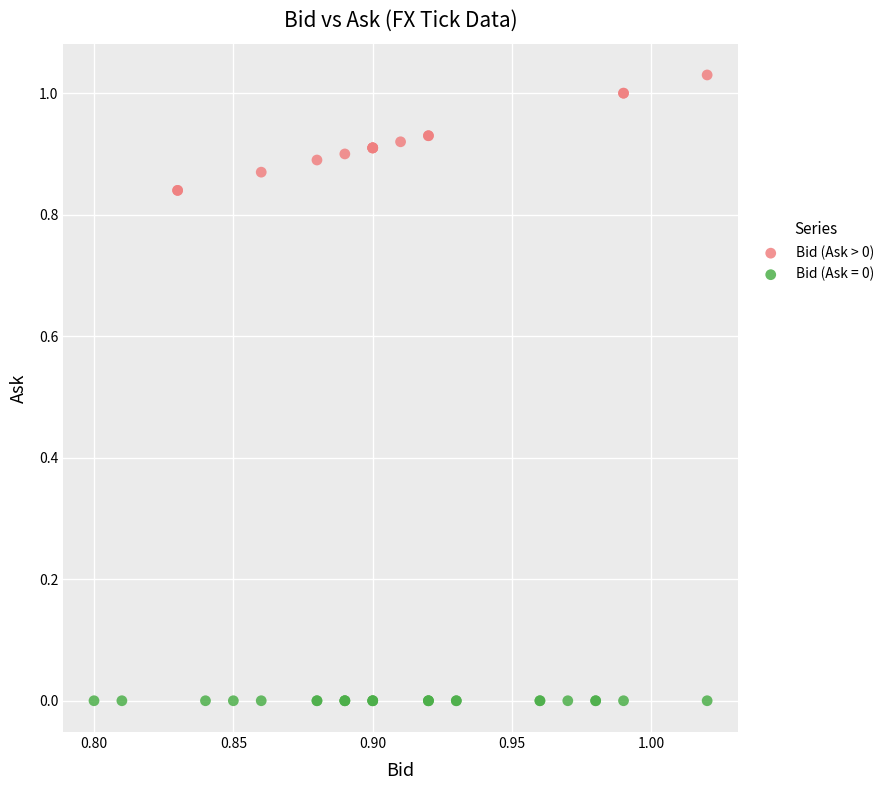

Which series reaches the maximum Y coordinate?

Bid (Ask > 0)